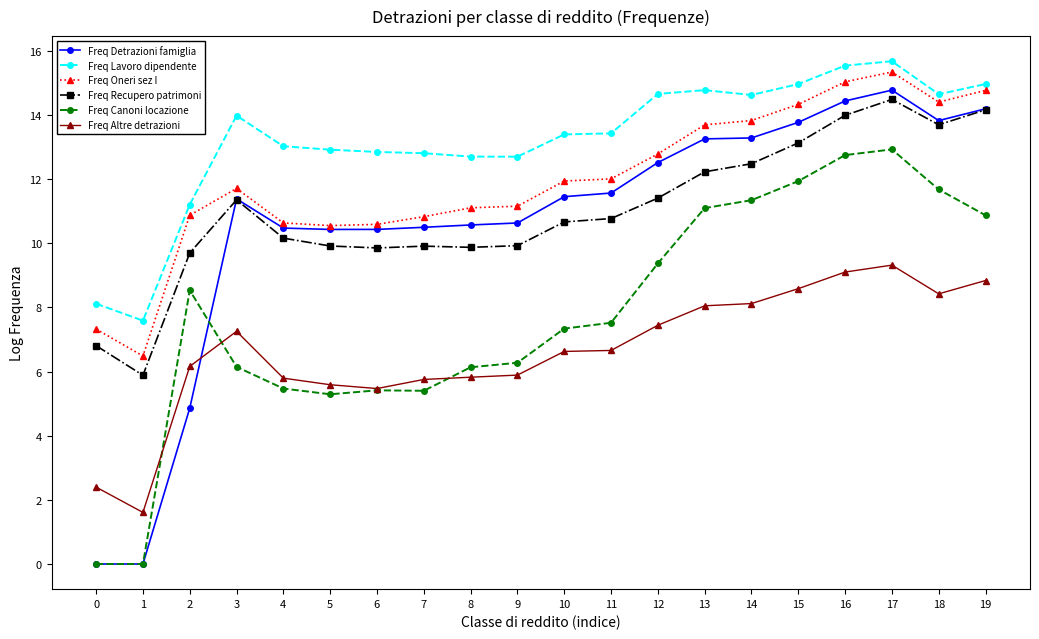

How many data points in Freq Detrazioni famiglia are less than 11?

9